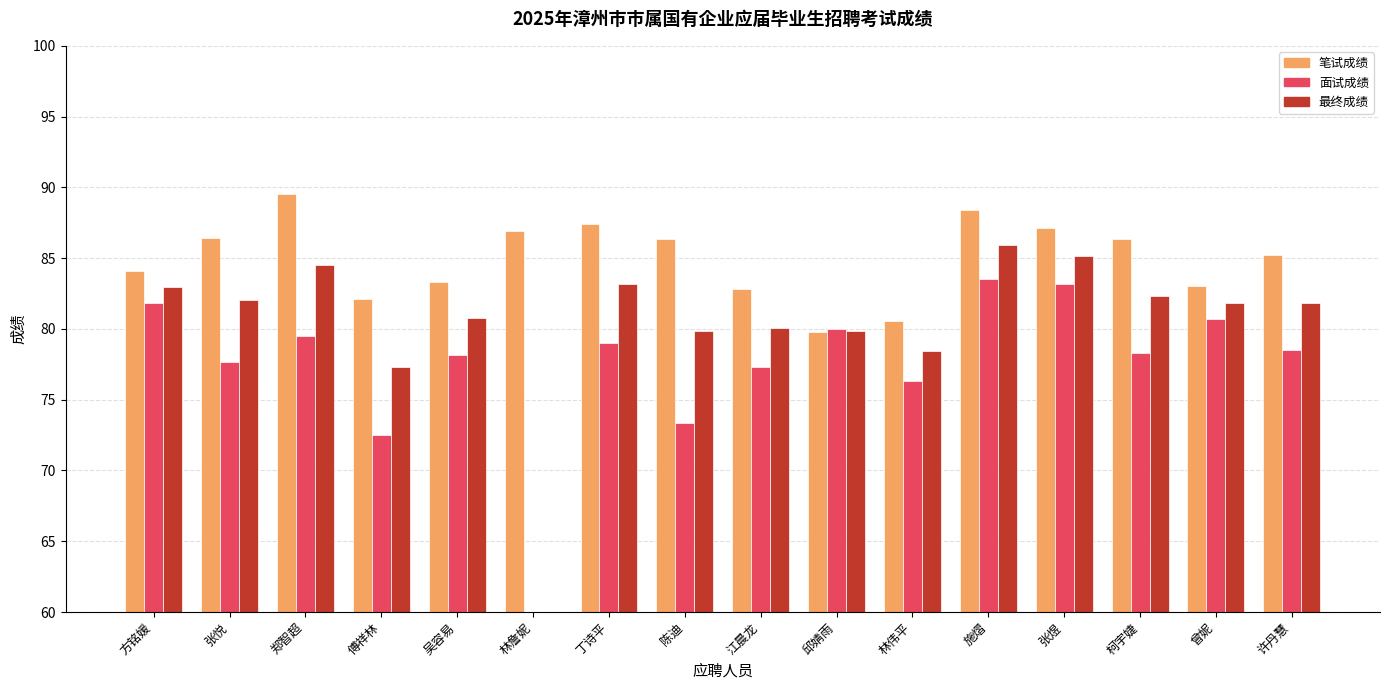

True or false: 面试成绩 has a value of 77.3 at 江晨龙.

True